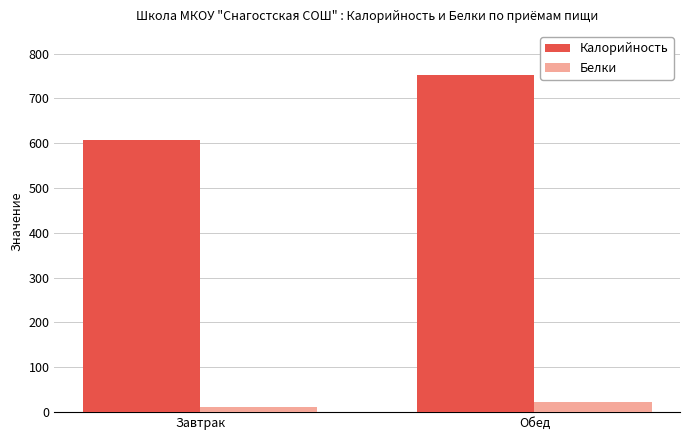

Which series has the widest spread of values?

Калорийность